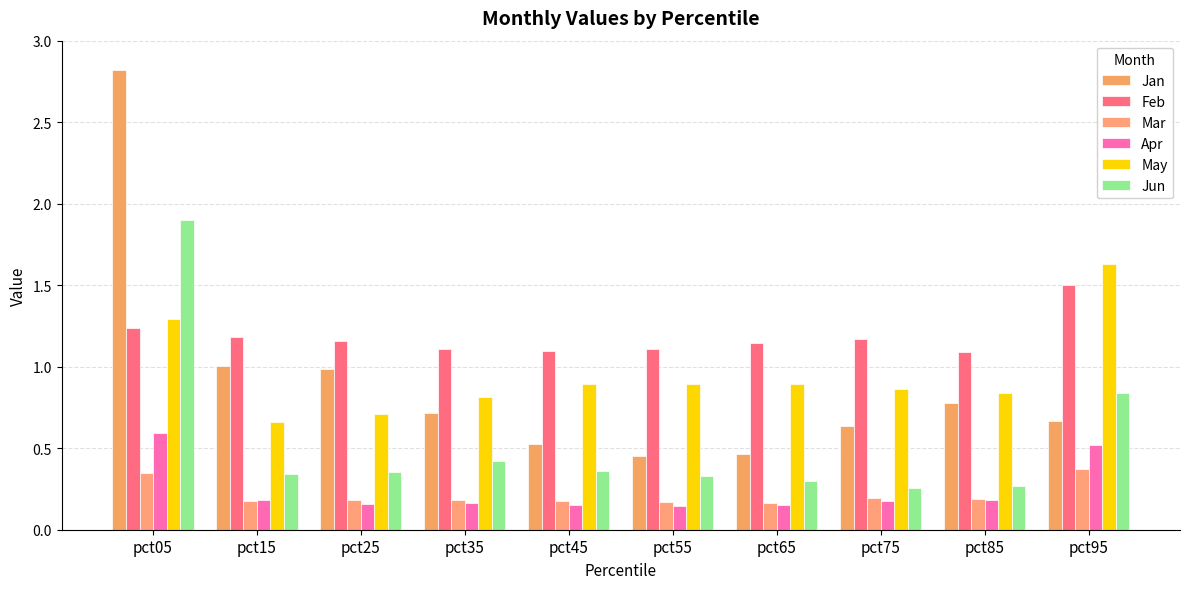

Rank the series by their maximum value, from lowest to highest.

Mar, Apr, Feb, May, Jun, Jan